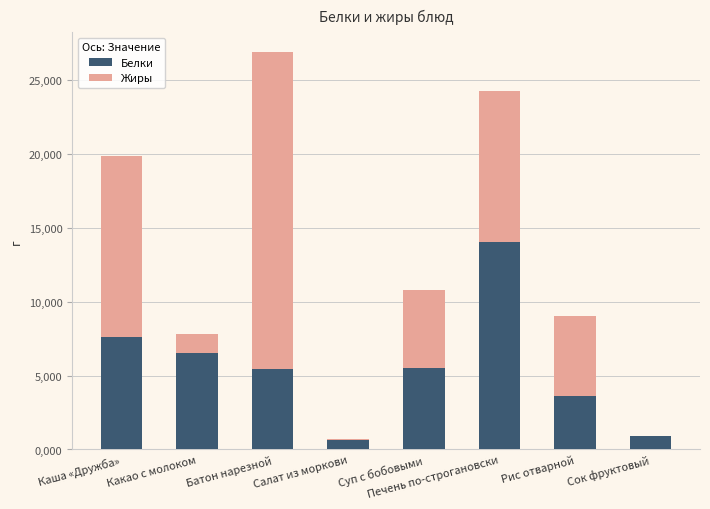

What is the sum of all Жиры values?

55.9